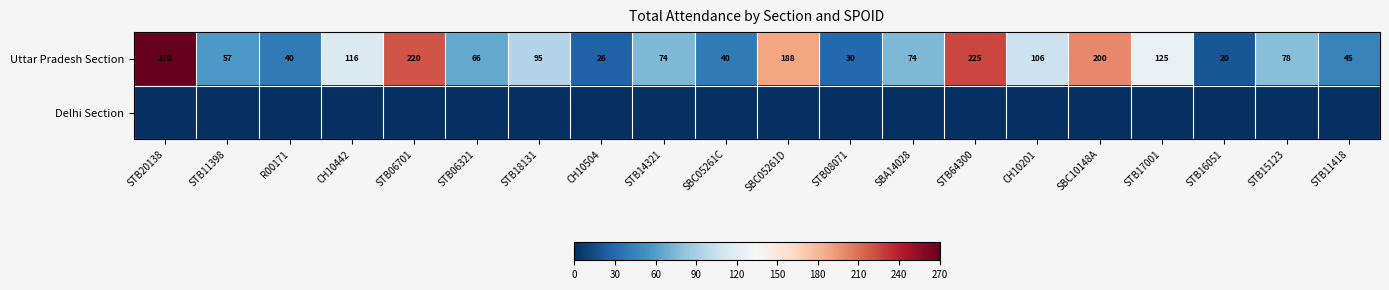

True or false: Uttar Pradesh Section has a value of 122 at STB14321.

False